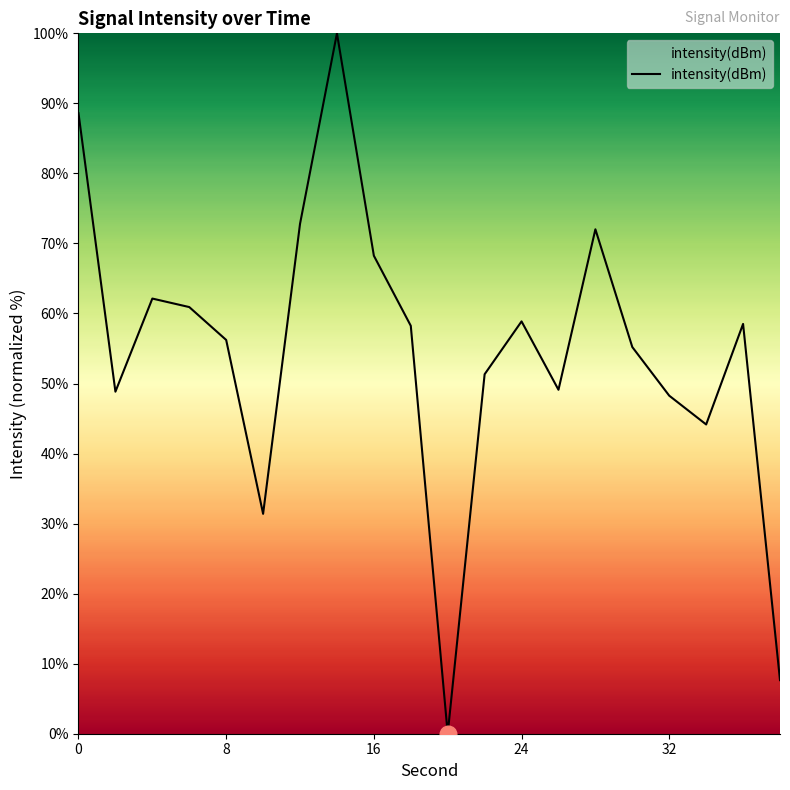

What is the maximum value shown in the chart?

100.0